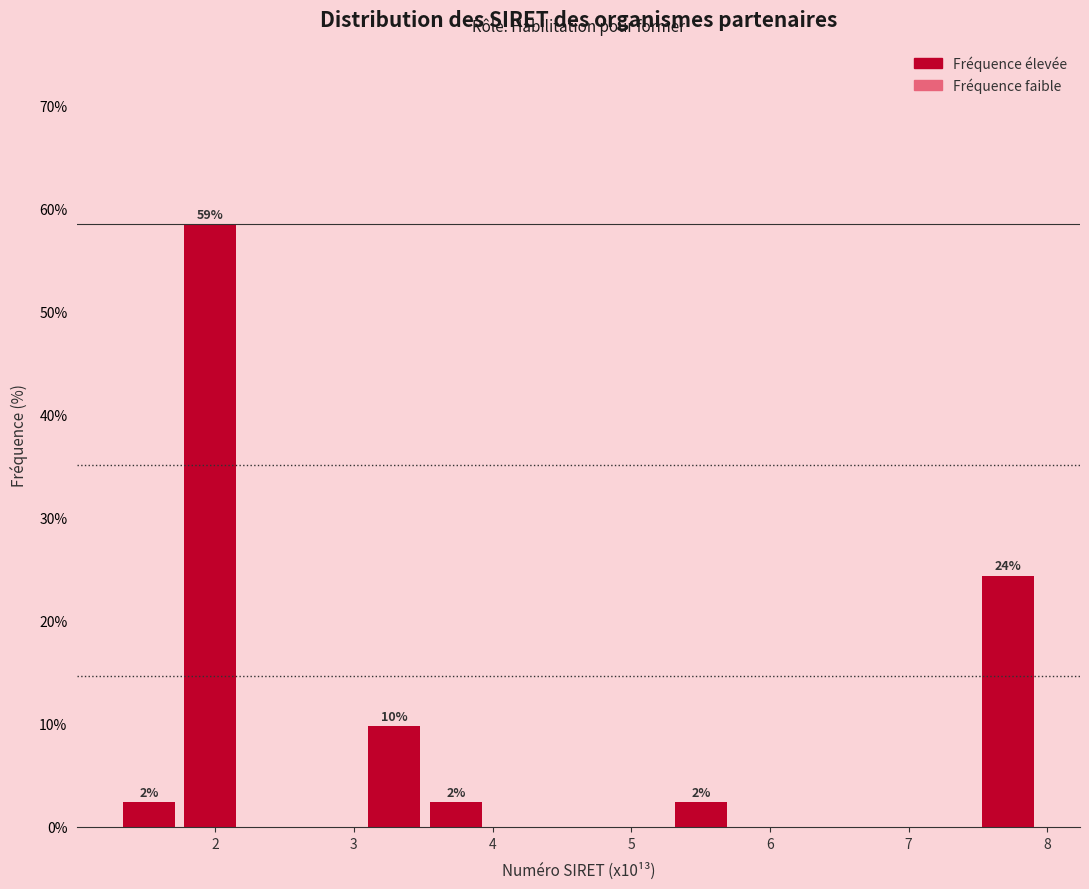

Which range on the x-axis has the tallest bar?

1.7 to 2.2